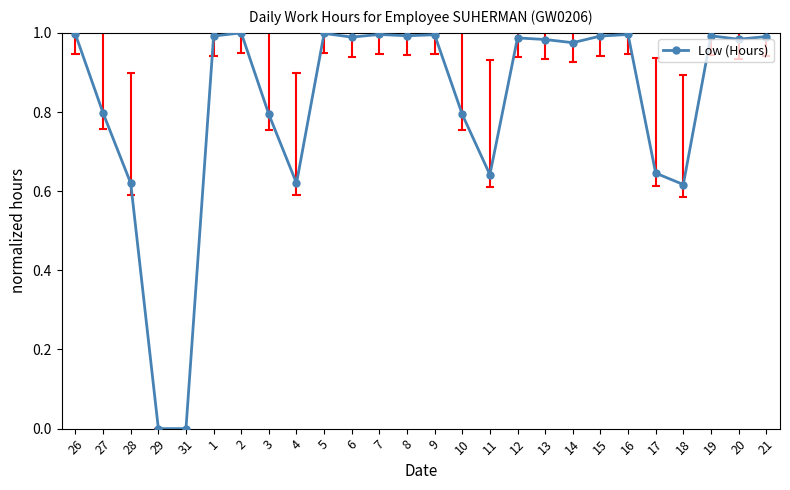

The value at 9 is 1.0. True or false?

True